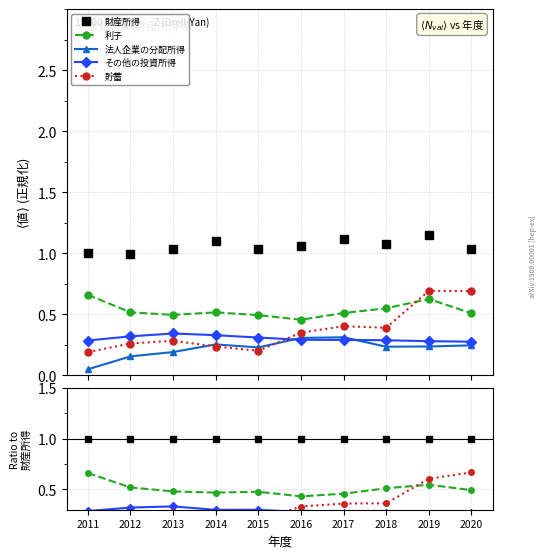

How many intersections are there between 貯蓄 and 法人企業の分配所得?

2